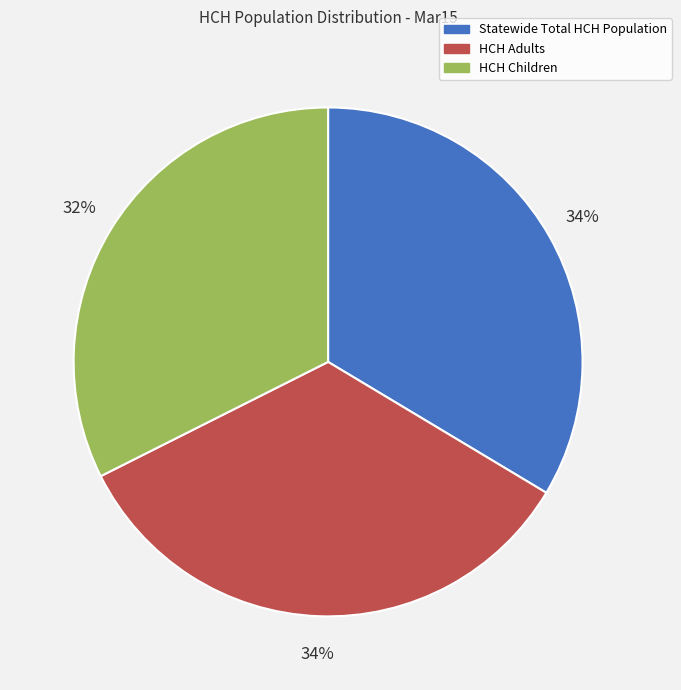

Combined, do Statewide Total HCH Population and HCH Children account for over 50%?

Yes